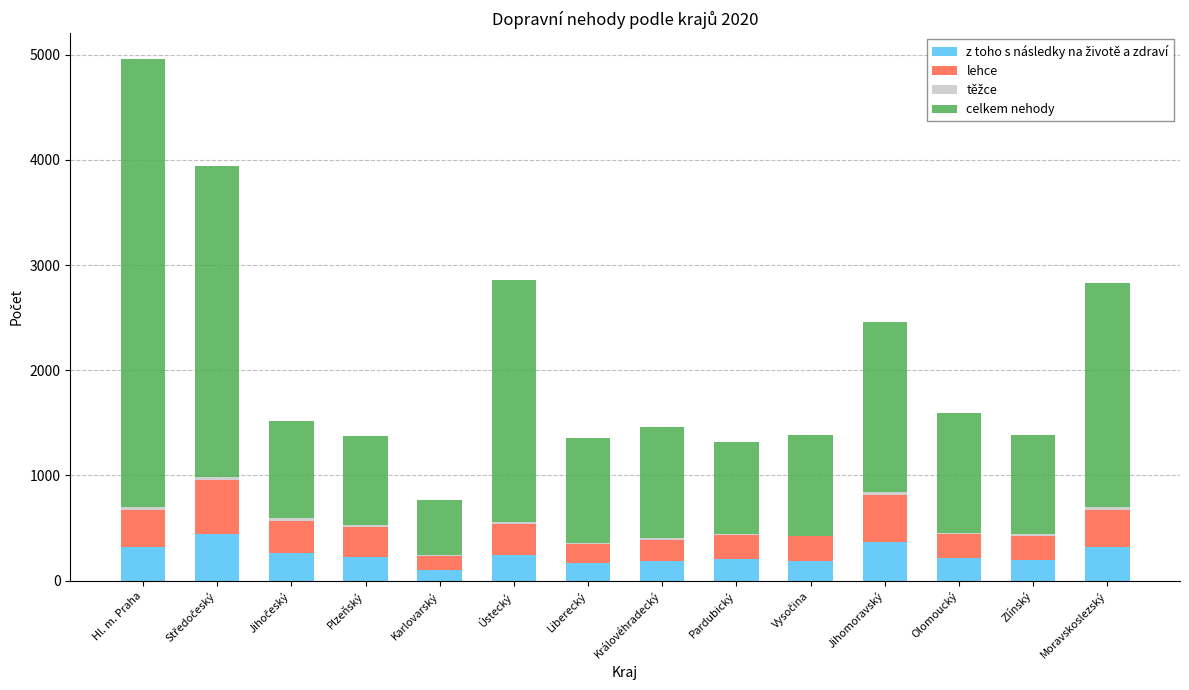

At which category is the sum across all series the highest?

Hl. m. Praha